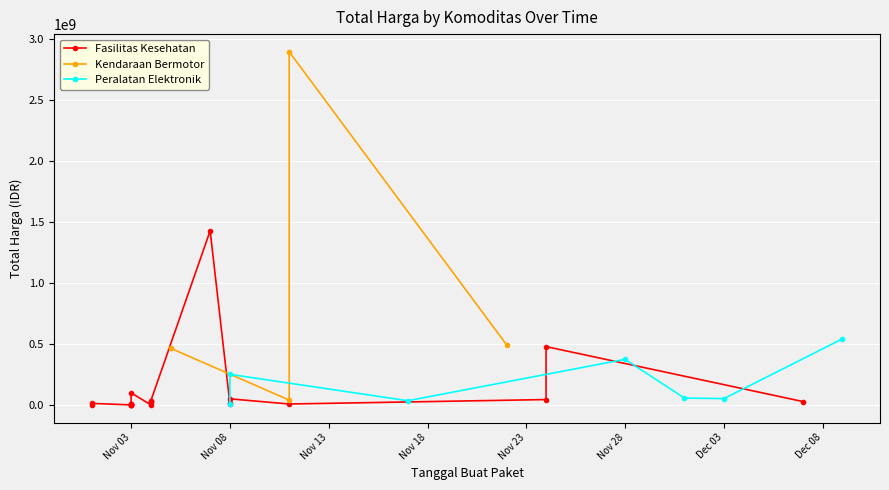

True or false: Kendaraan Bermotor has more than 0 points higher than both neighbors.

True